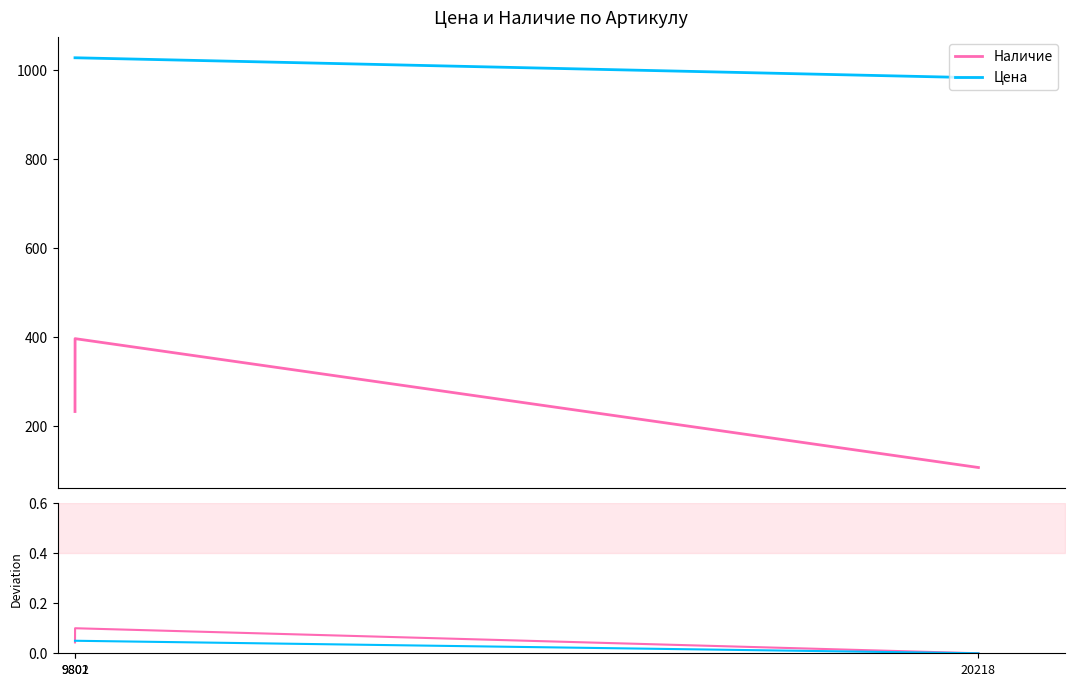

Which series has the largest range (max minus min)?

Наличие